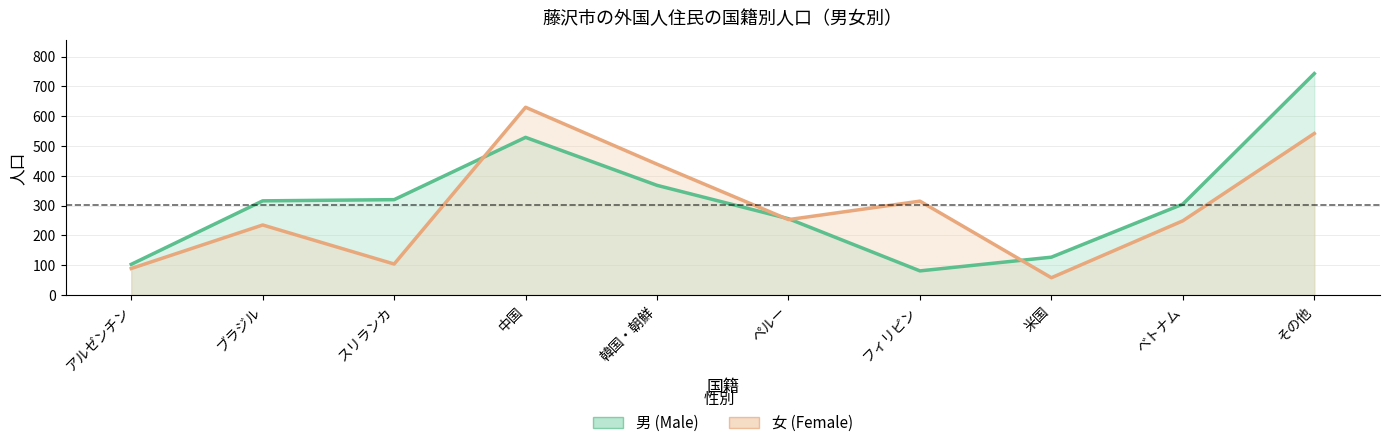

Which series changed the most between アルゼンチン and フィリピン?

女 (Female)